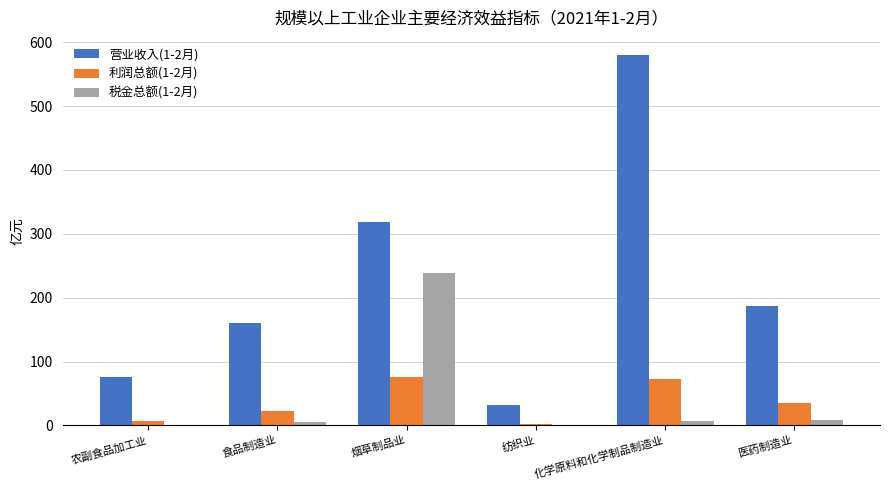

Are the bars grouped side by side (vs. stacked)?

Yes